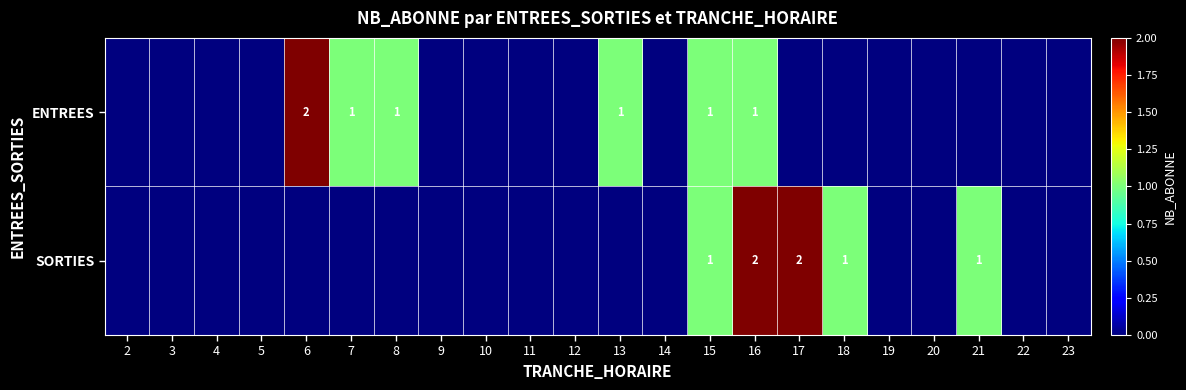

Is it true that SORTIES equals 2 at 17?

True